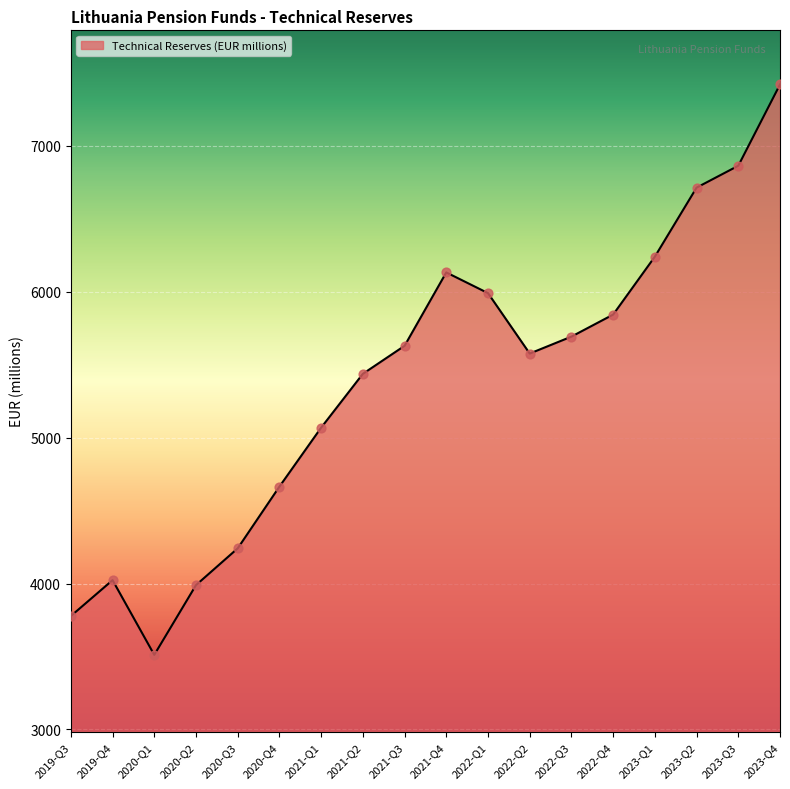

What is the change in value from 2020-Q3 to 2023-Q1?

+1999